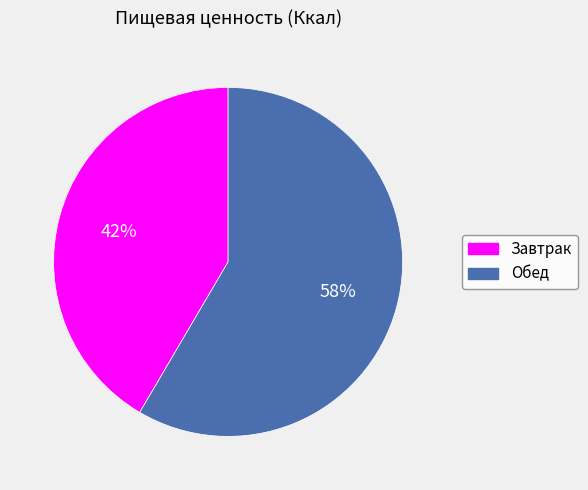

To the nearest percent, what is the combined percentage of Завтрак and Обед?

100%